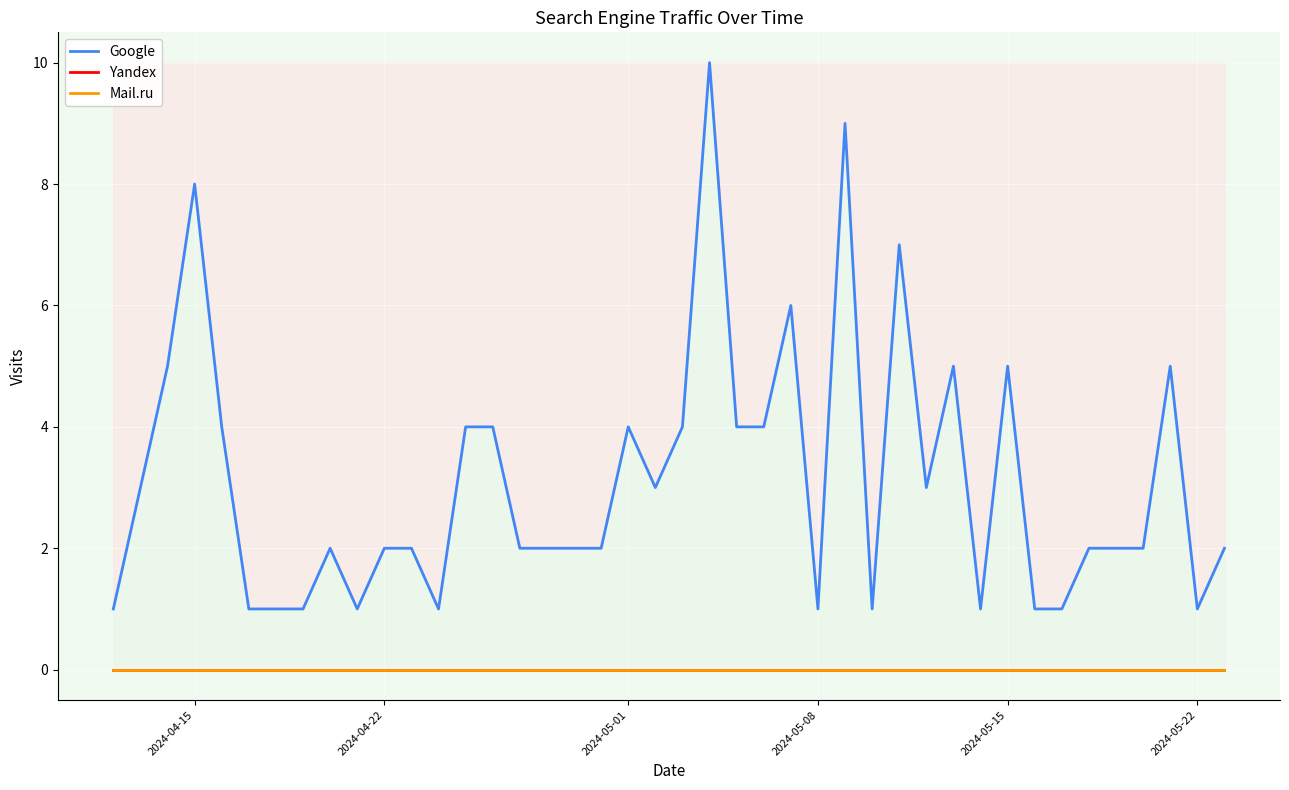

What is the total value across all series at 2024-05-22?

1